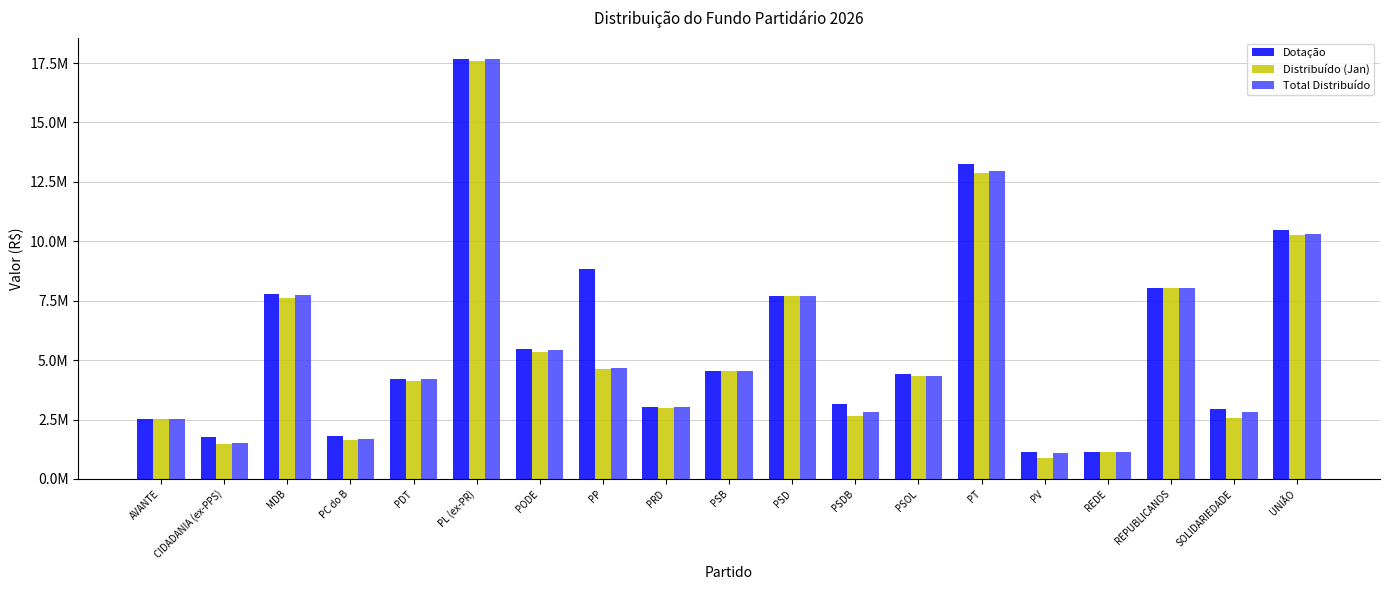

The value of Distribuído (Jan) at UNIÃO is 3113592.0. True or false?

False